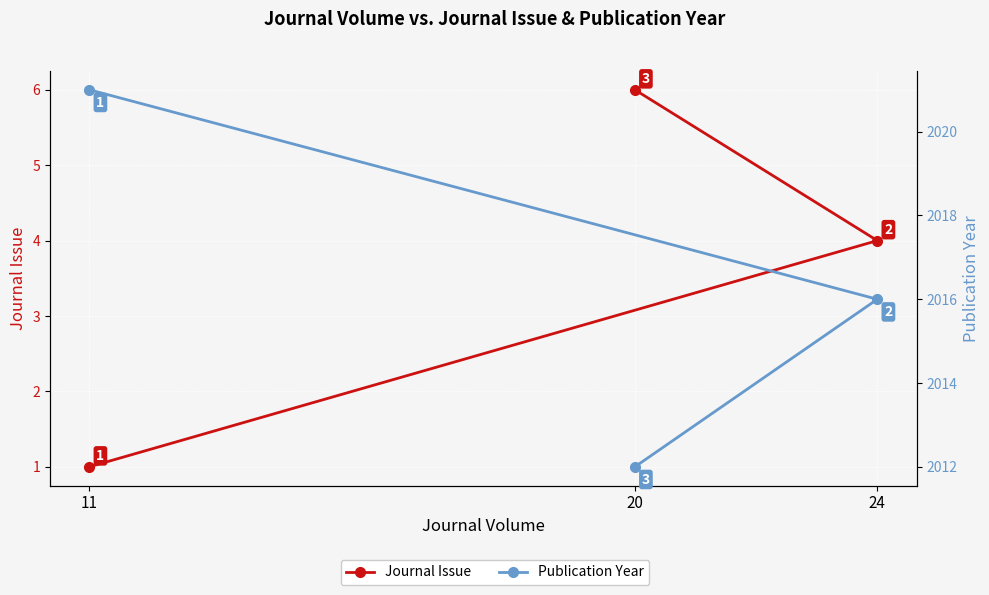

What position from the right is 24?

2